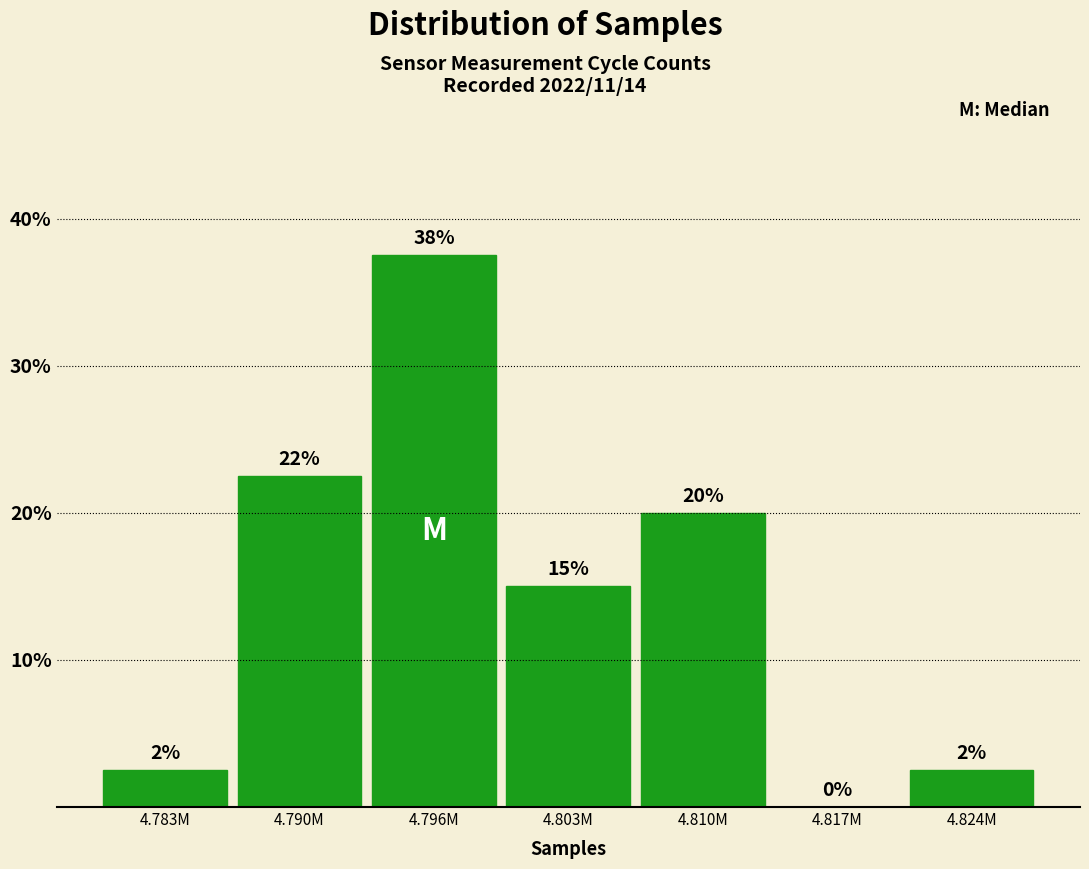

Are the bars horizontal?

No